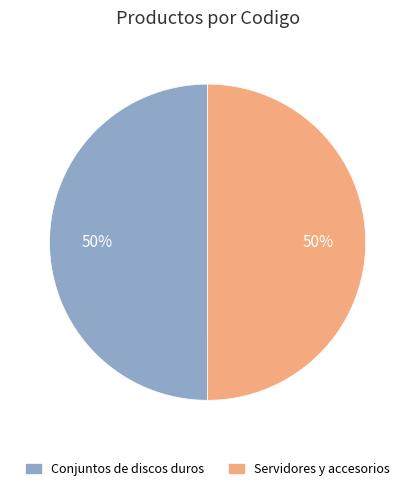

How many segments does this pie chart have?

2